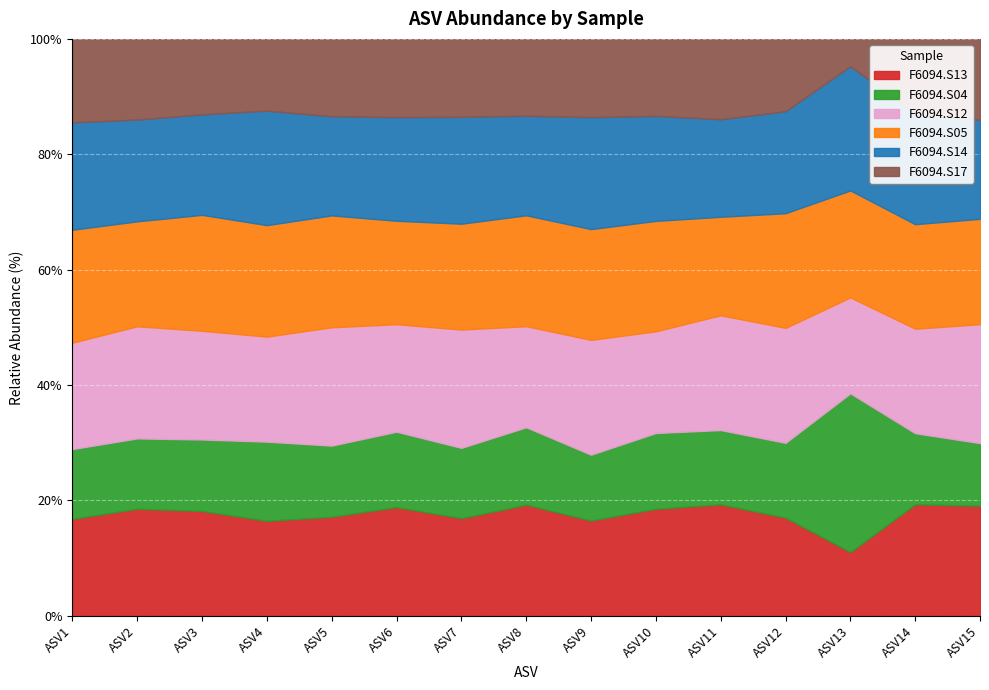

True or false: F6094.S04 has more than 1 points higher than both neighbors.

True